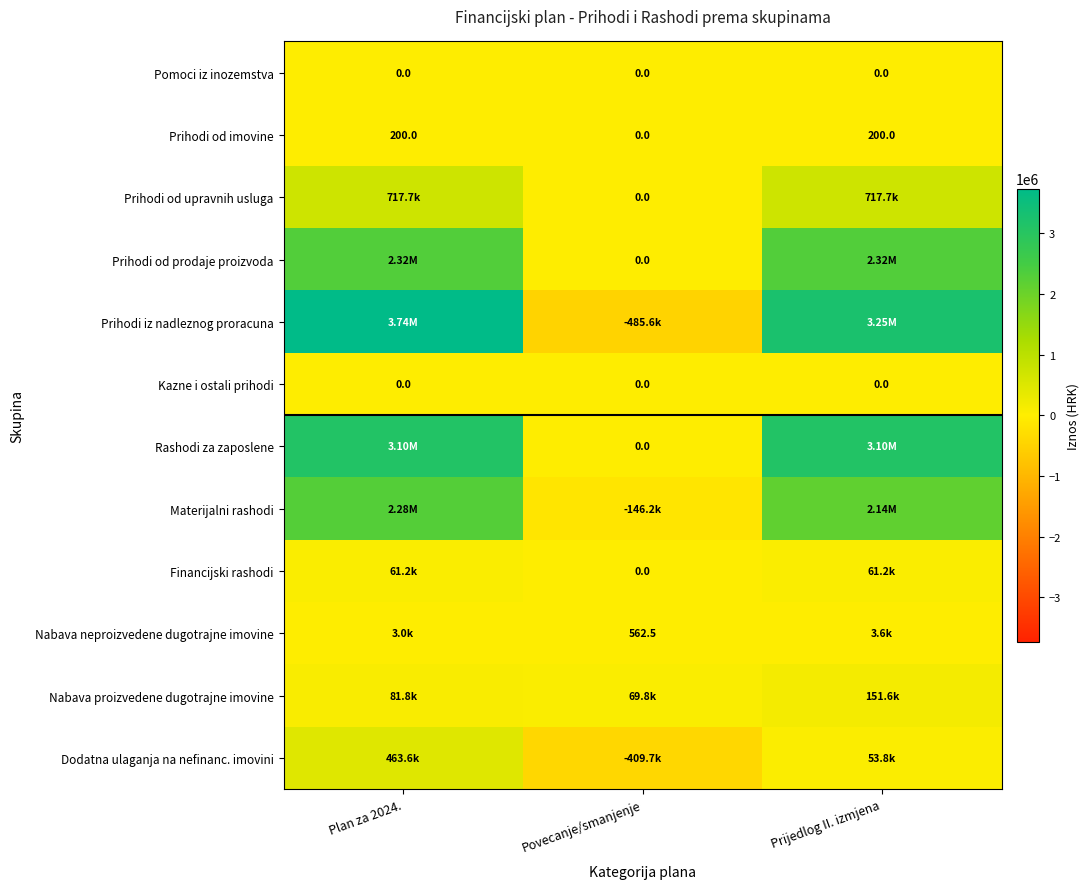

What is the difference between the maximum and minimum values in the Prihodi od imovine series?

200.0